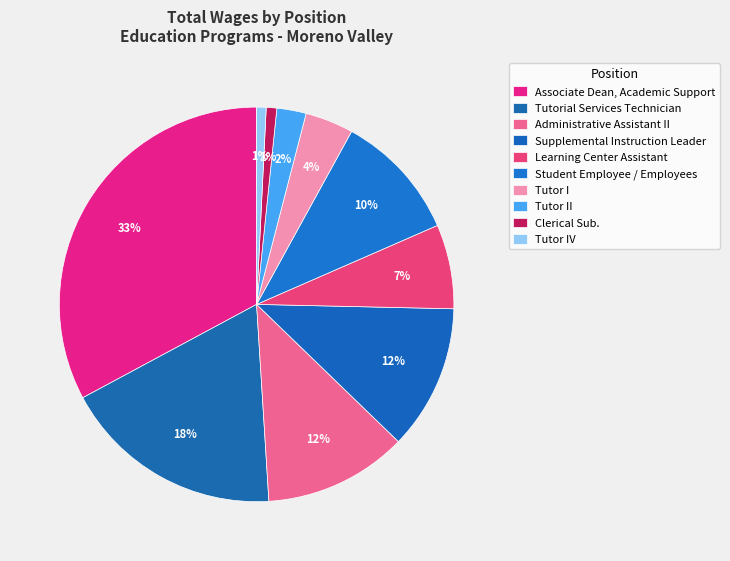

How many slices are in this pie chart?

10